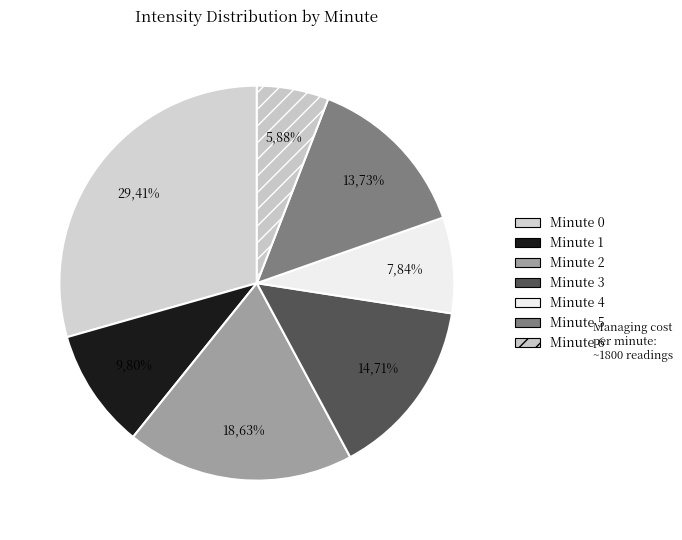

True or false: Minute 6 accounts for 17% of the total.

False